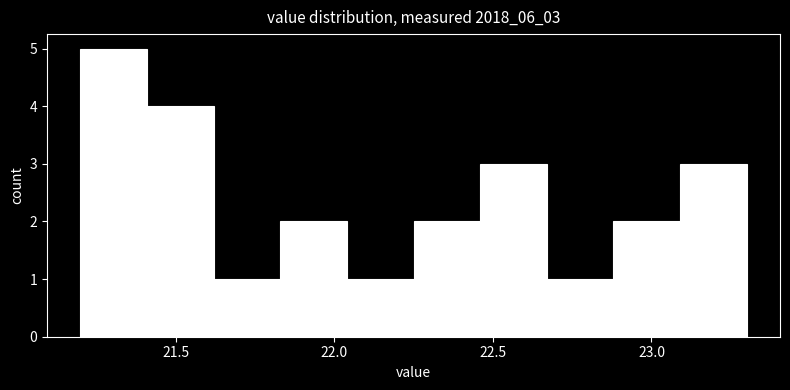

How tall is the bar that spans 22.46 to 22.67 on the x-axis? Neither the bar edges nor the heights are printed on the chart, so give them approximately, as read against the axes.

3